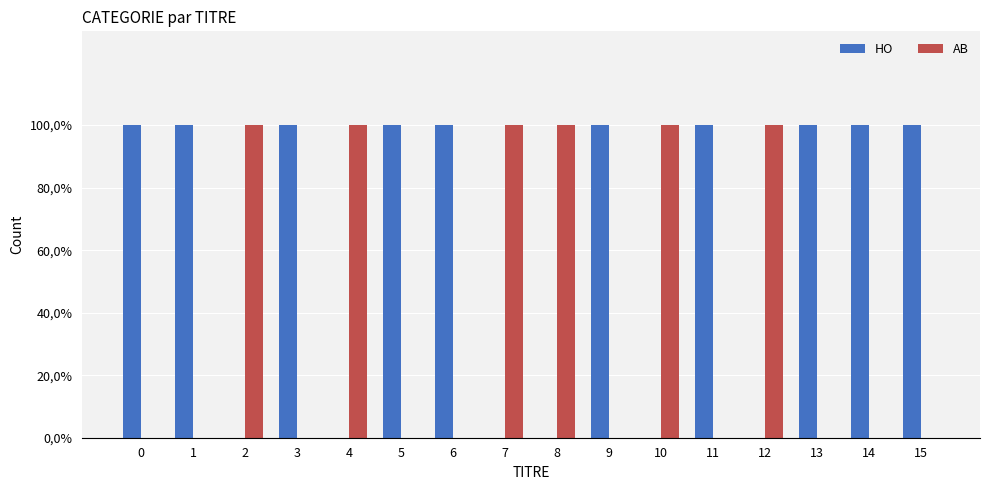

Reading left to right, list all the values displayed in this chart.

HO: 1	1	0	1	0	1	1	0	0	1	0	1	0	1	1	1
AB: 0	0	1	0	1	0	0	1	1	0	1	0	1	0	0	0